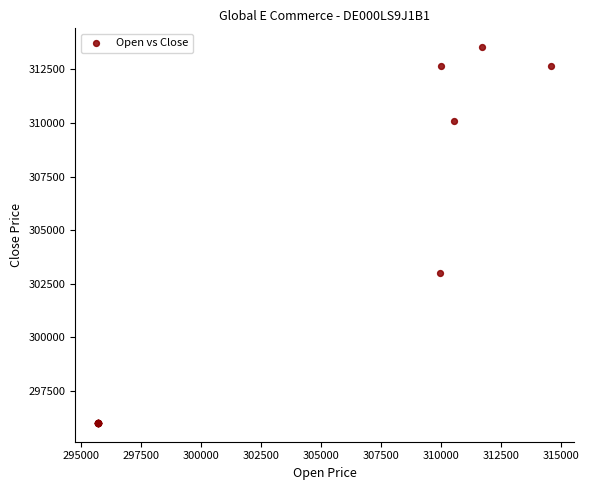

What Y value in the scatter plot is closest to 304770?

303003